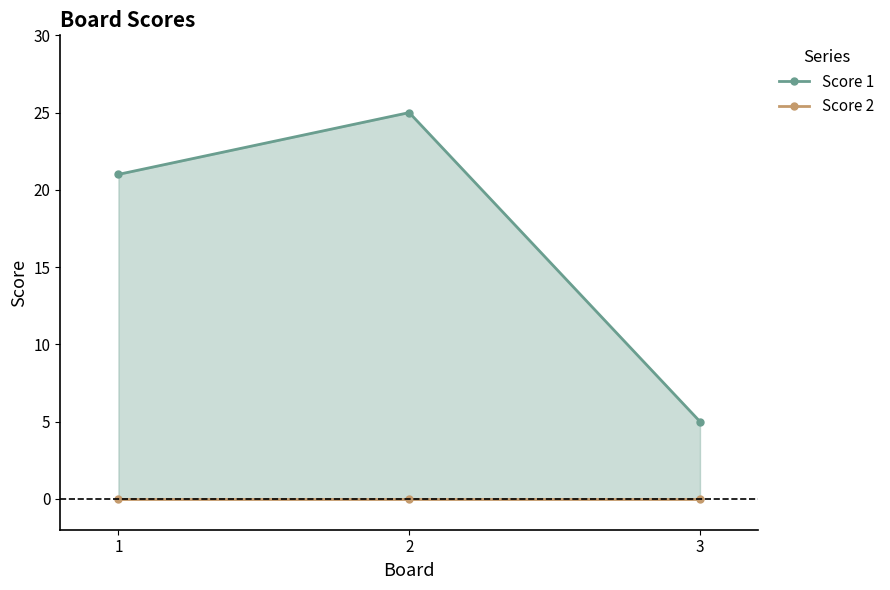

Reading left to right, transcribe all the data shown in this chart.

Score 1: 21	25	5
Score 2: 0	0	0